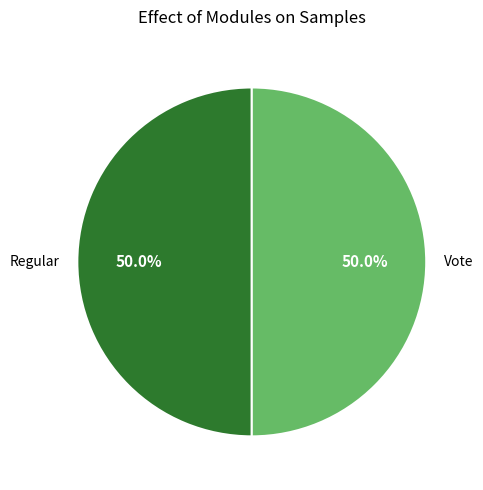

The Regular slice represents 42% of the pie. True or false?

False